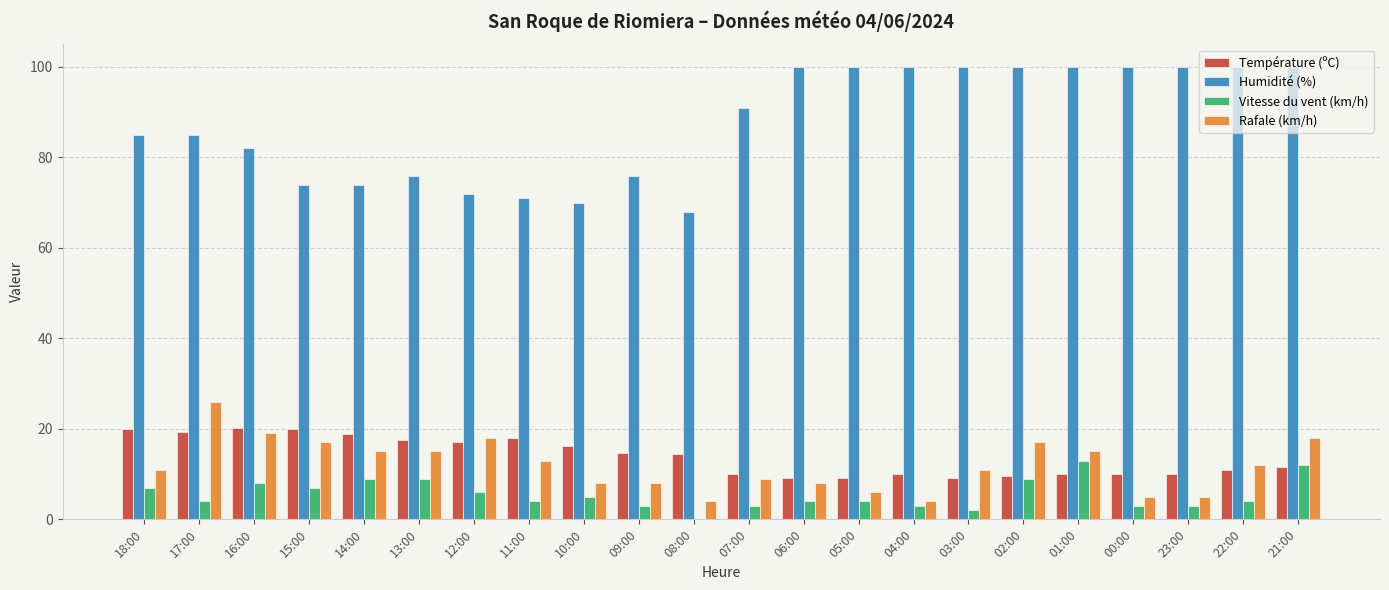

What is the maximum value shown in the chart?

100.0